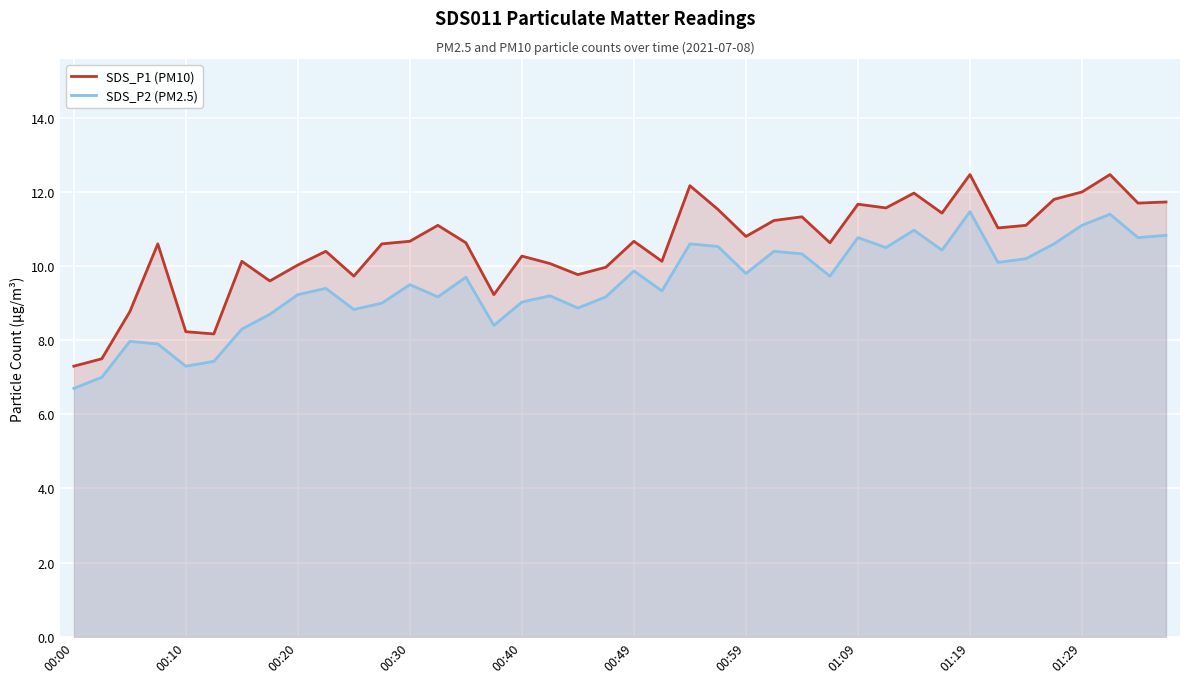

What is the difference between the maximum and second lowest values in the SDS_P2 (PM2.5) series?

4.5